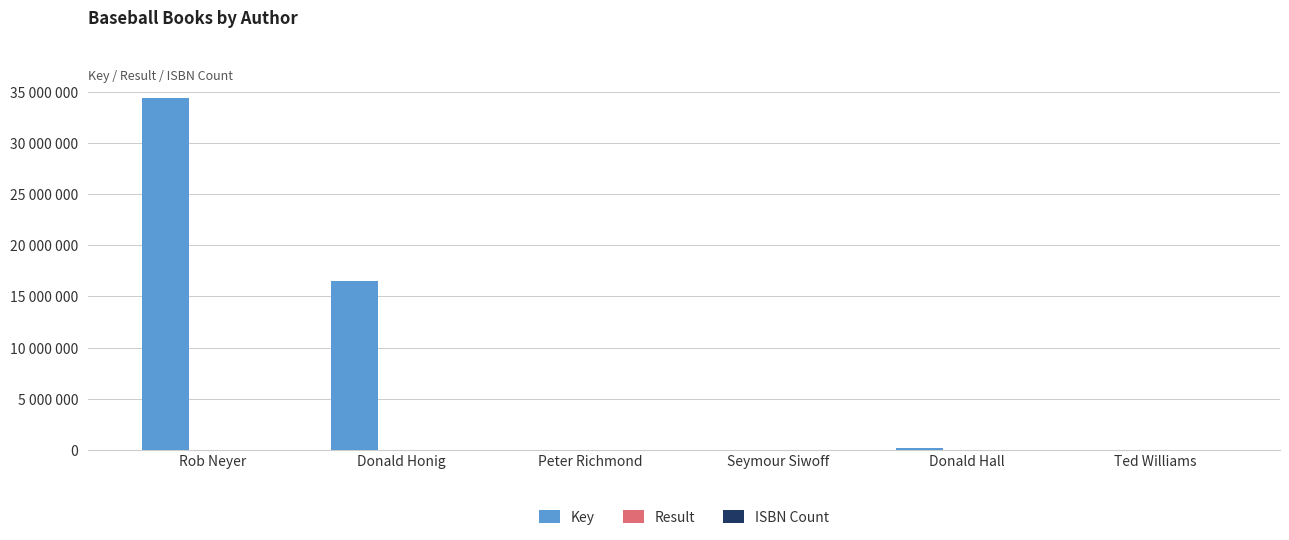

Which series has the largest total across all categories?

Key